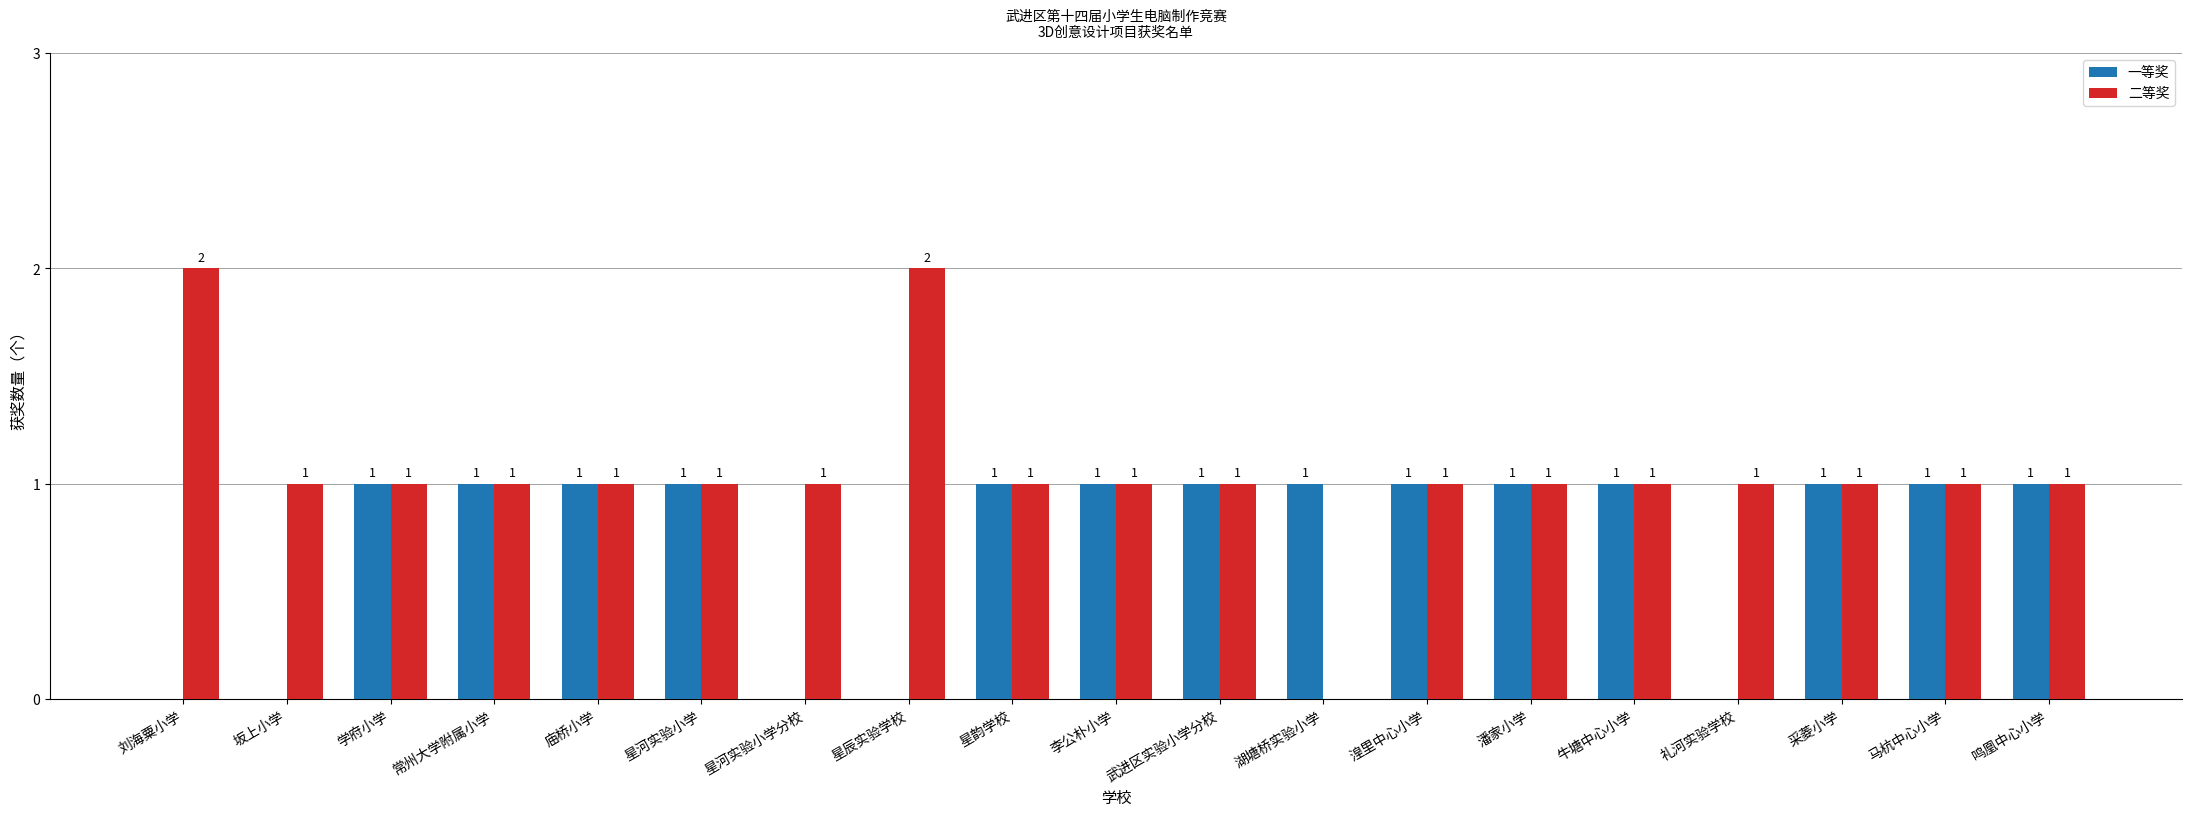

Which series has the largest total across all categories?

二等奖